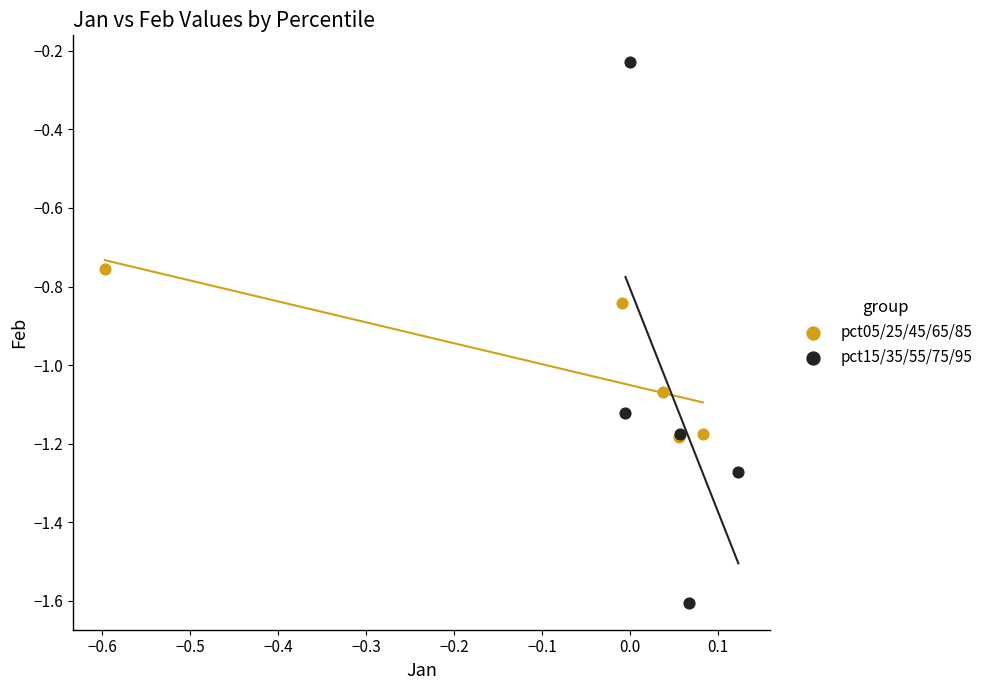

Which series has the largest Y range (max minus min)?

pct15/35/55/75/95